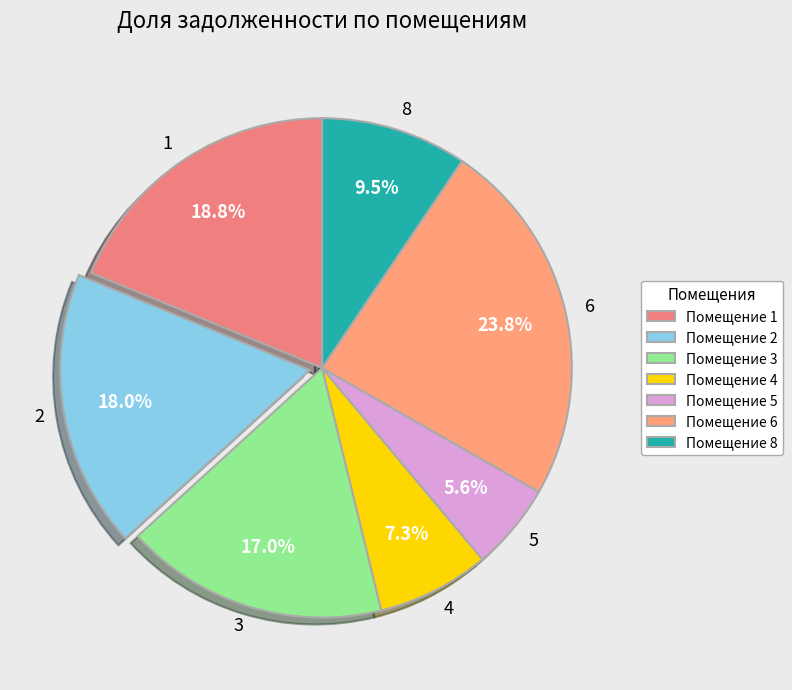

Between 5 and 4, which is larger?

4